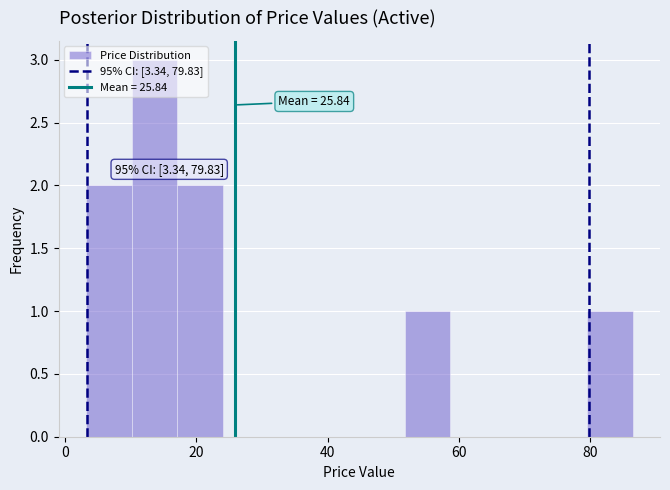

Around what value on the x-axis is the tallest bar? Give the approximate position of its centre, as read against the axis.

14